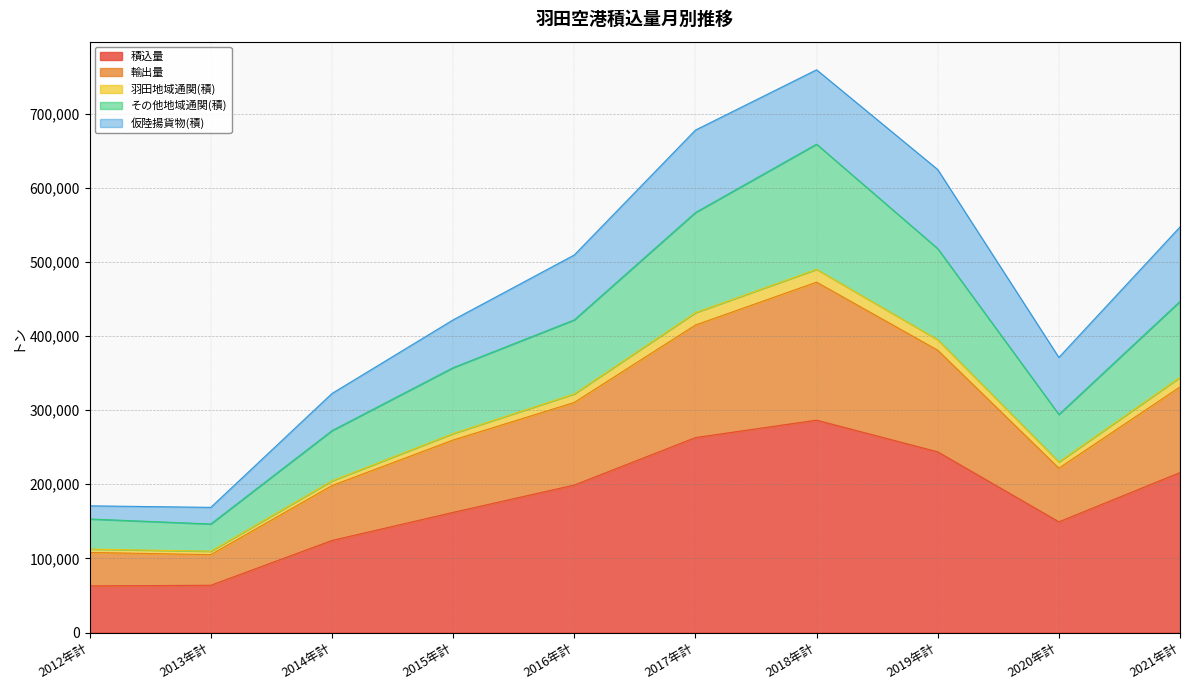

How many lines are shown in the chart?

5